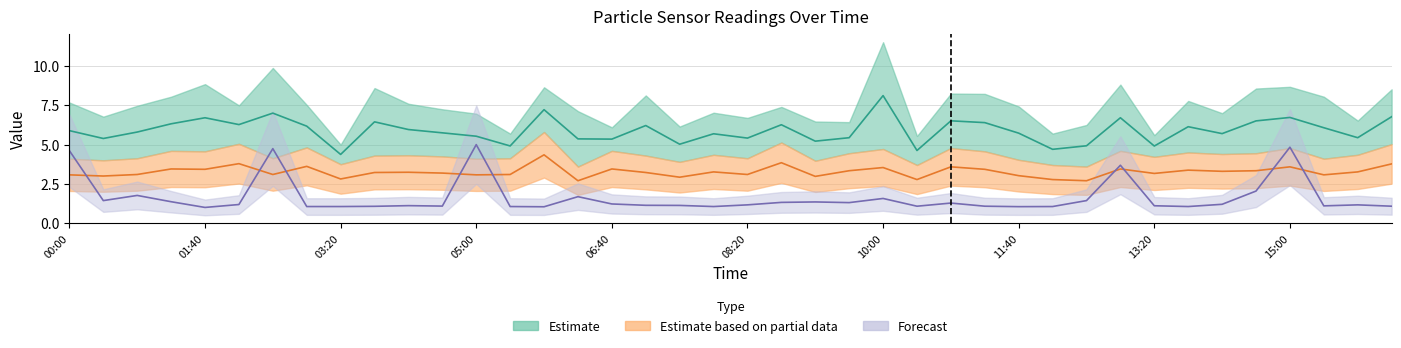

What is the average value of the Max_cycle series?

1.6